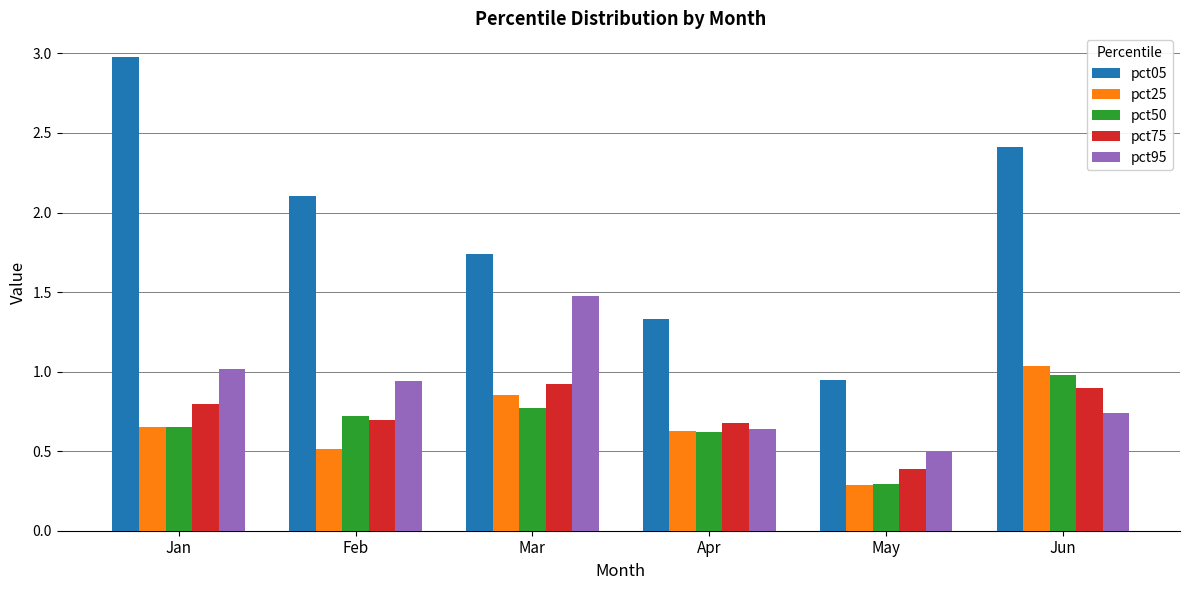

At how many categories does at least one series exceed 0?

6